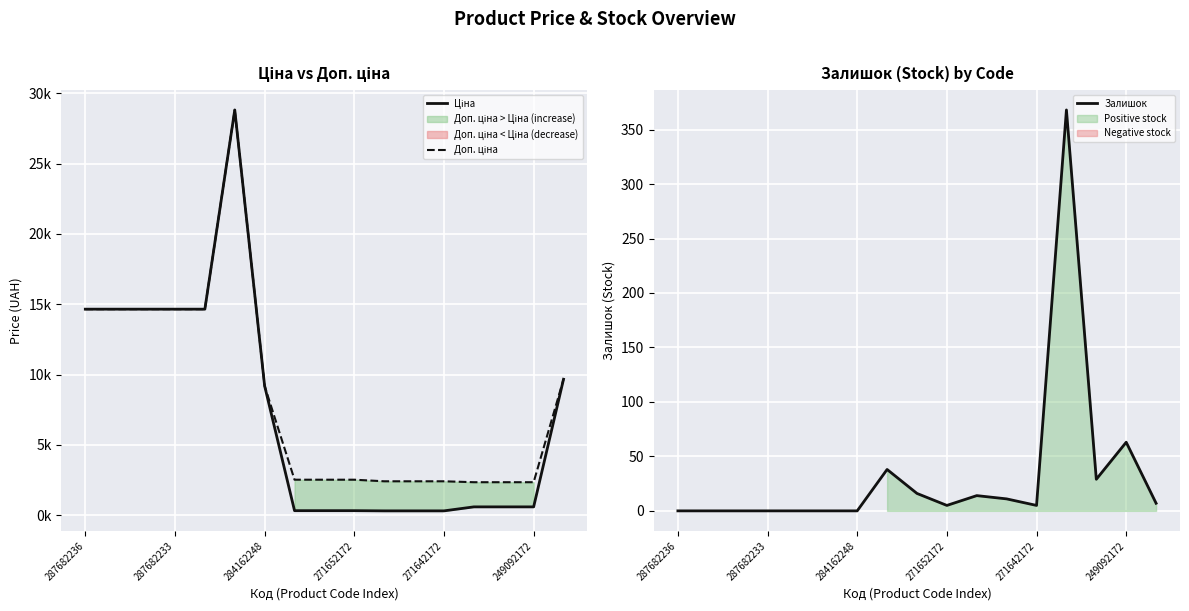

The Залишок series shows 63 at 249092172. True or false?

True